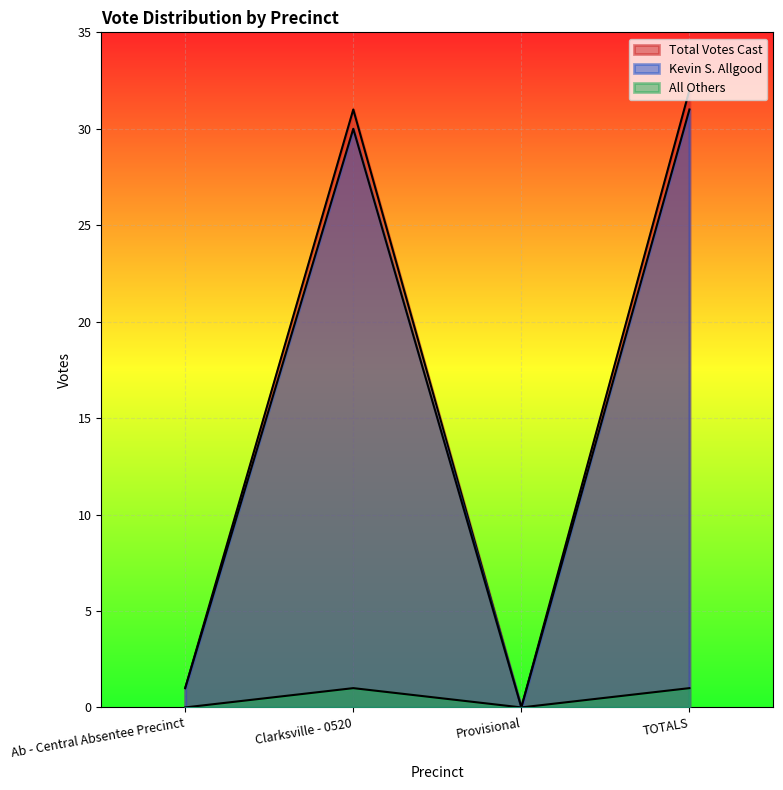

How many values in the Total Votes Cast series are below 31?

2